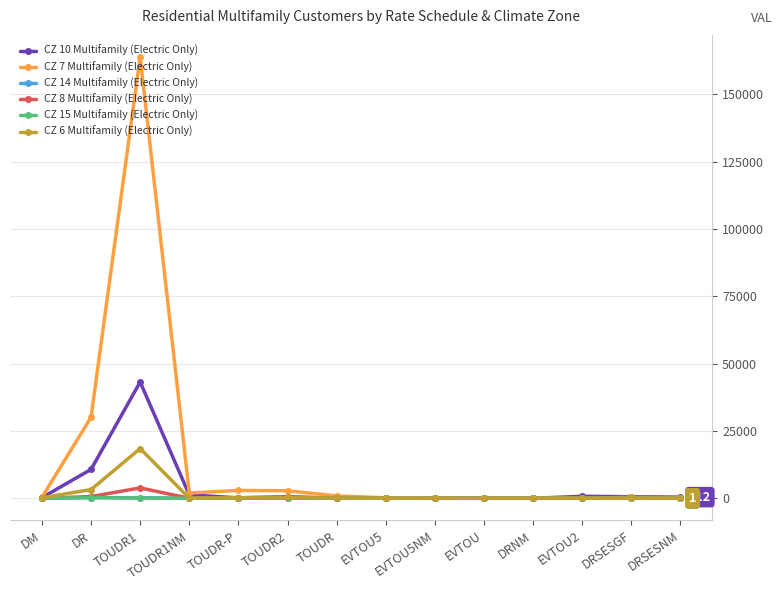

Where is CZ 6 Multifamily (Electric Only) nearest to the value 9230?

DR